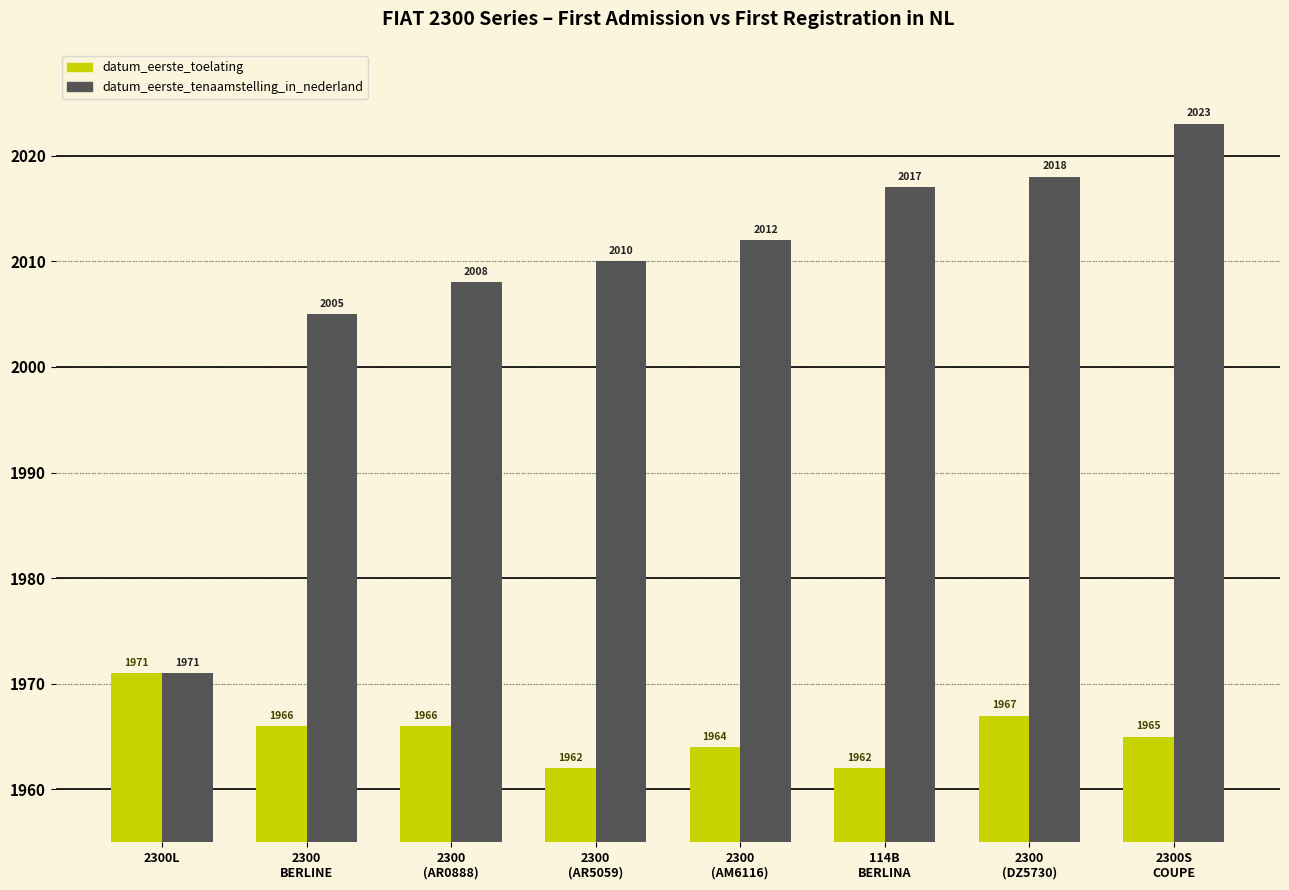

Which category has the highest value across all series?

2300S
COUPE